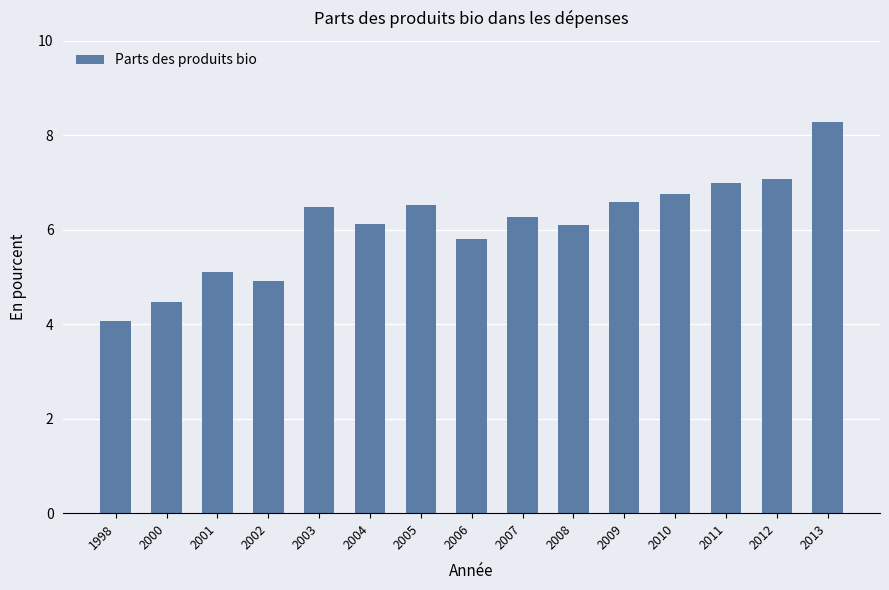

Reading right to left, extract all data points from this chart.

2013=8.3	2012=7.1	2011=7.0	2010=6.8	2009=6.6	2008=6.1	2007=6.3	2006=5.8	2005=6.5	2004=6.1	2003=6.5	2002=4.9	2001=5.1	2000=4.5	1998=4.1